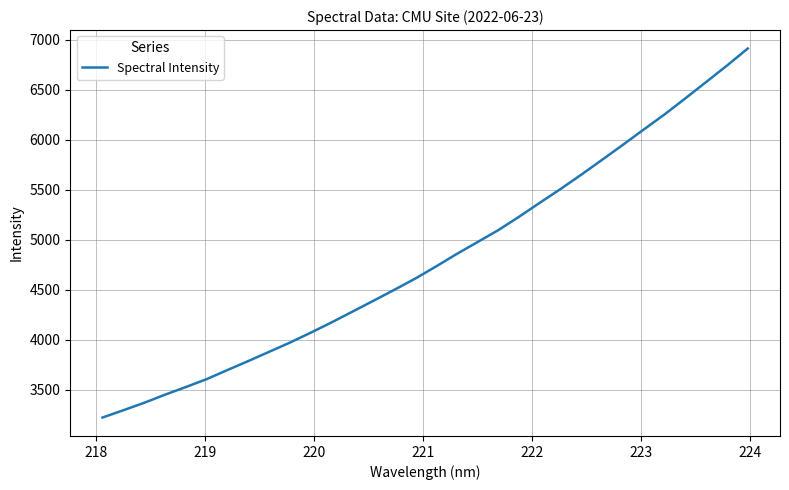

What is the difference between the maximum and minimum values?

3691.0